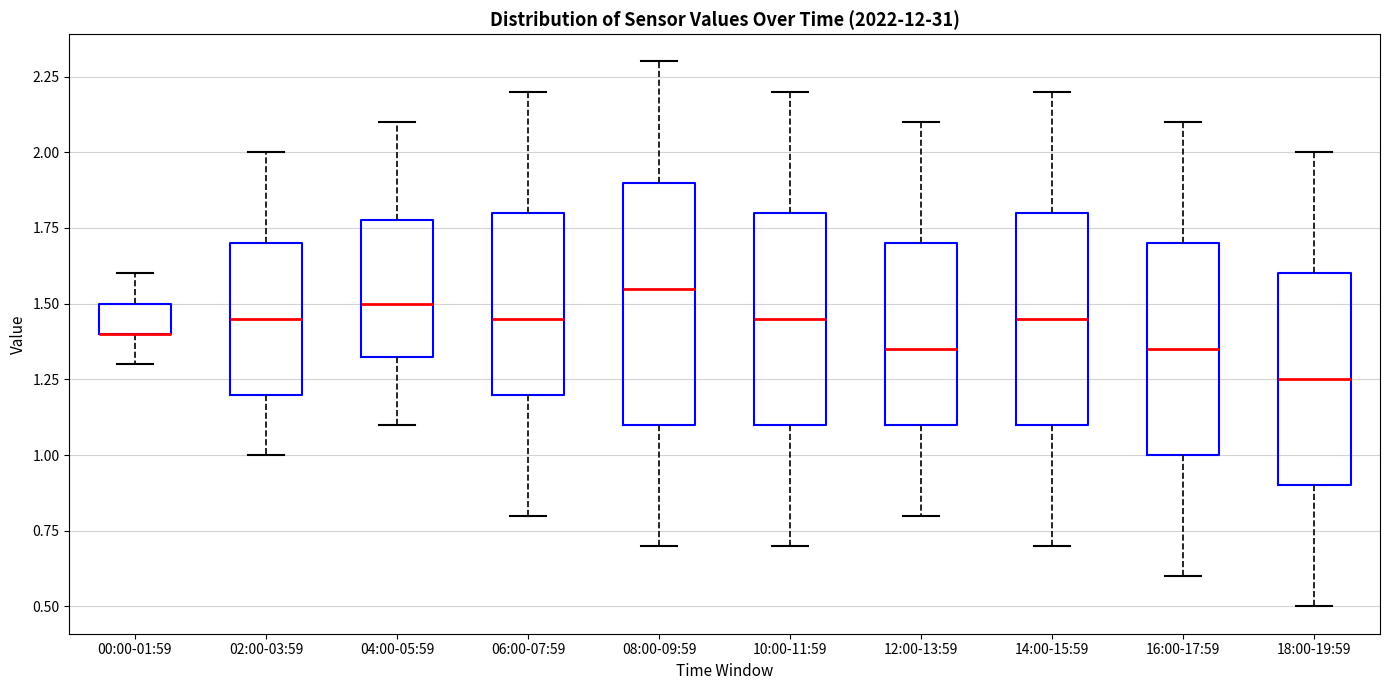

Comparing the boxes themselves (not the whiskers), which one is the tallest?

08:00-09:59